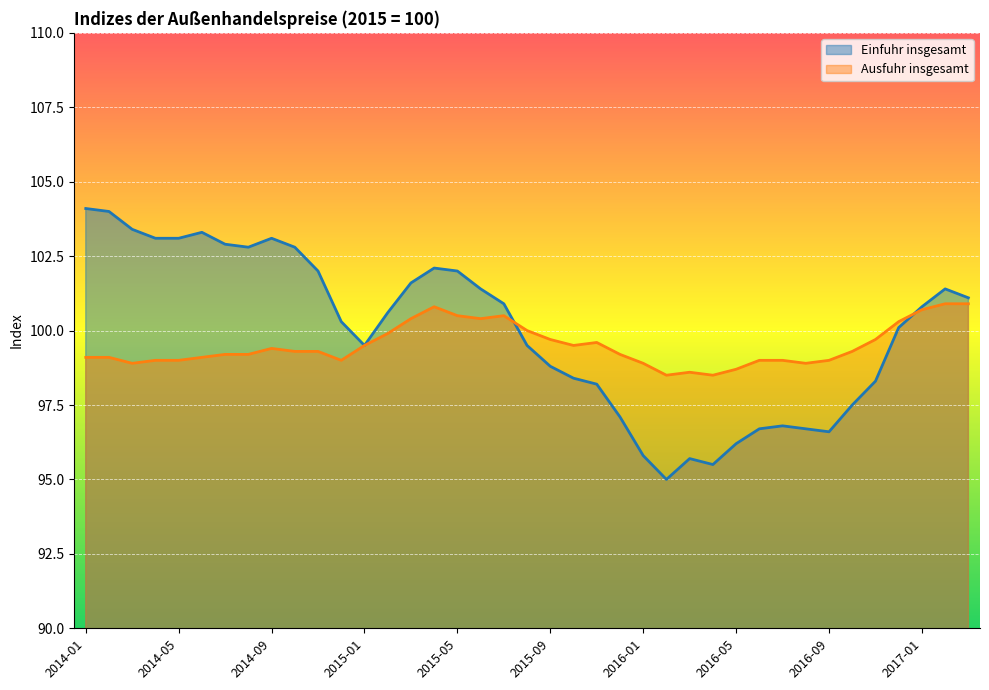

What position from the right is 2014-11?

29